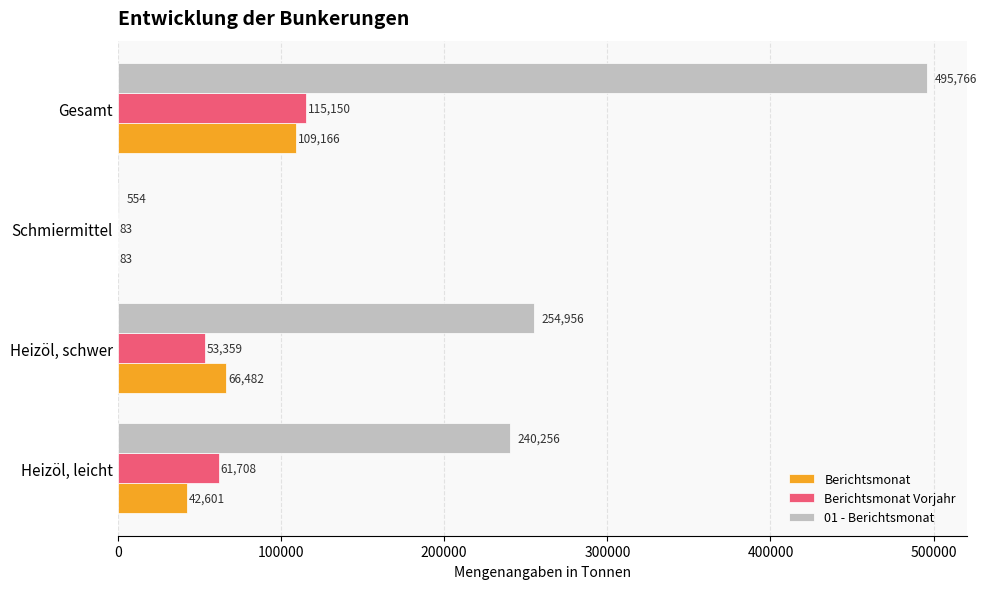

What is the sum of the Berichtsmonat values at Heizöl, schwer and Heizöl, leicht?

109083